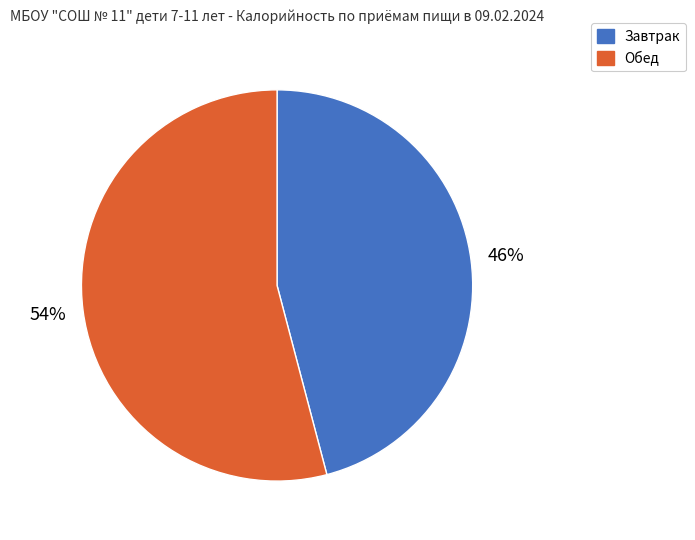

How many segments does this pie chart have?

2